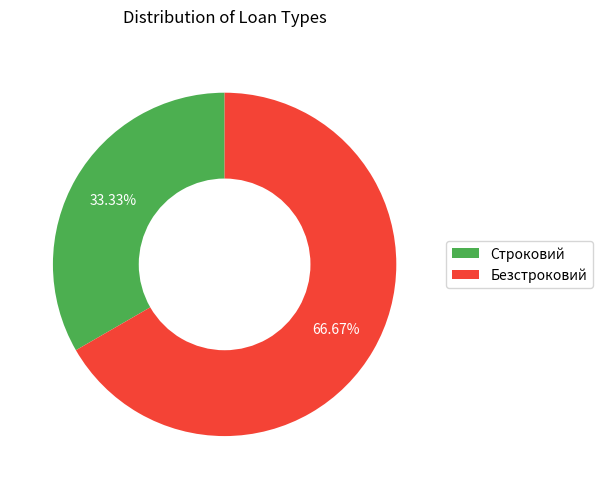

Which has a higher value, Безстроковий or Строковий?

Безстроковий